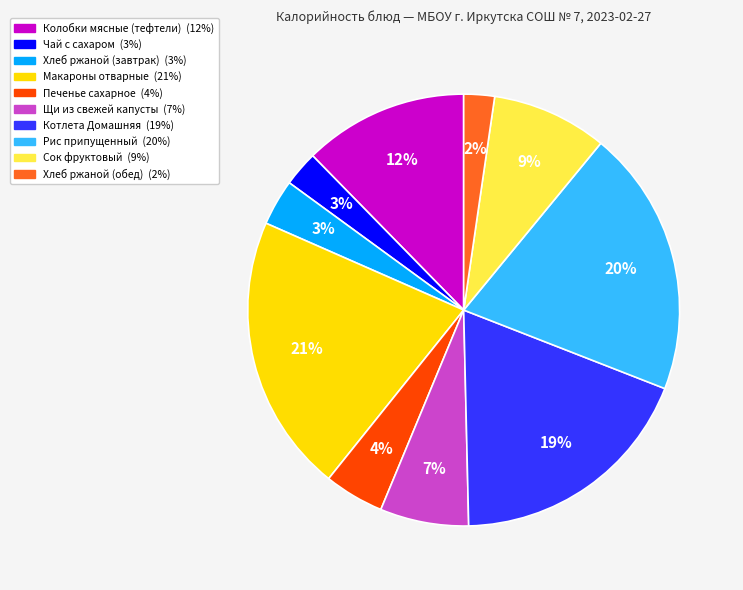

Does any single category account for the majority?

No